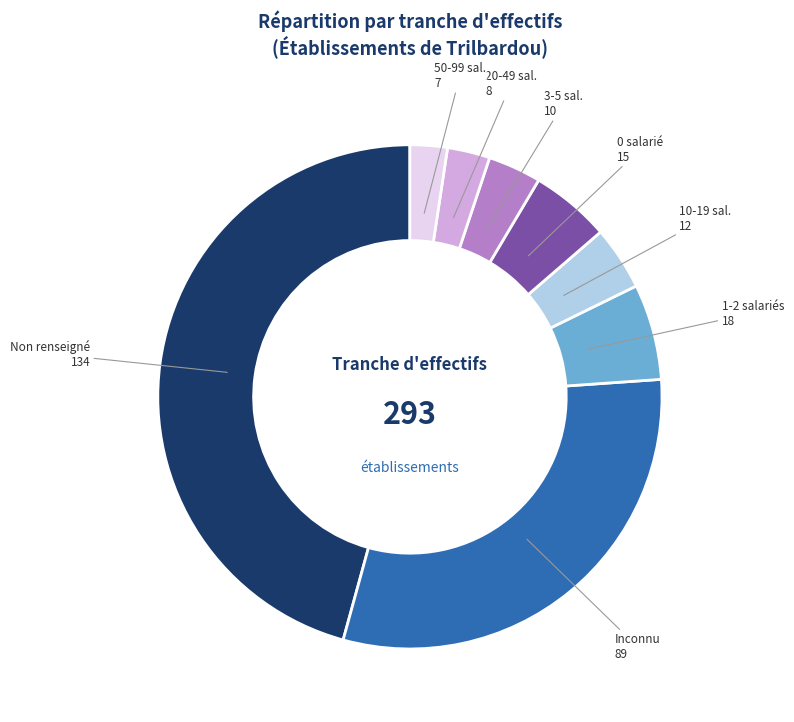

Between 3-5 sal. 10 and 20-49 sal. 8, which is larger?

3-5 sal. 10